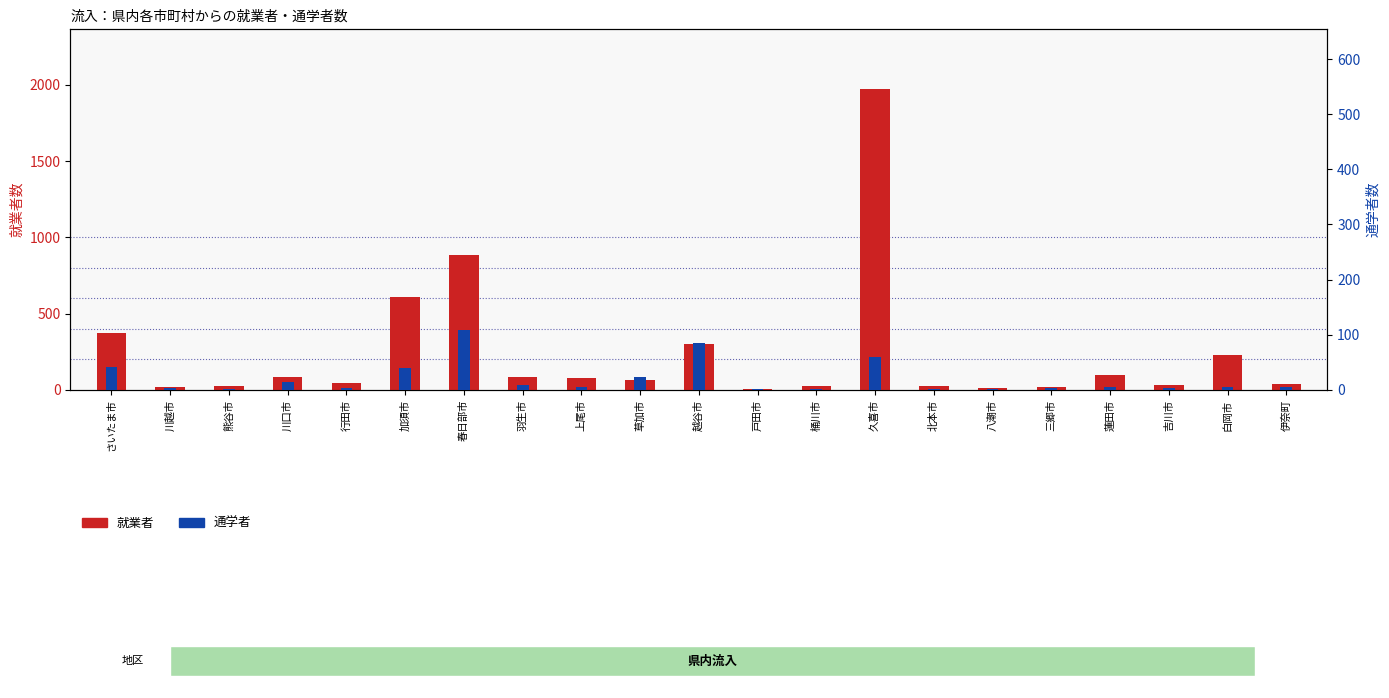

What is the smallest value displayed?

1